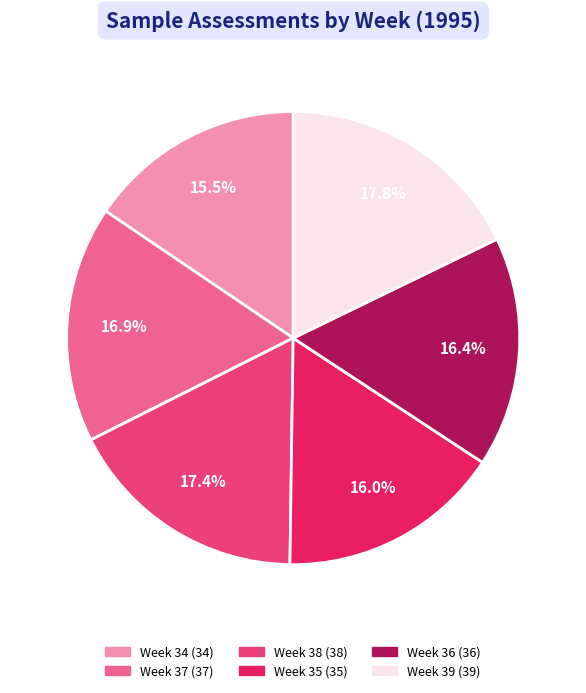

Count the number of slices in the pie.

6